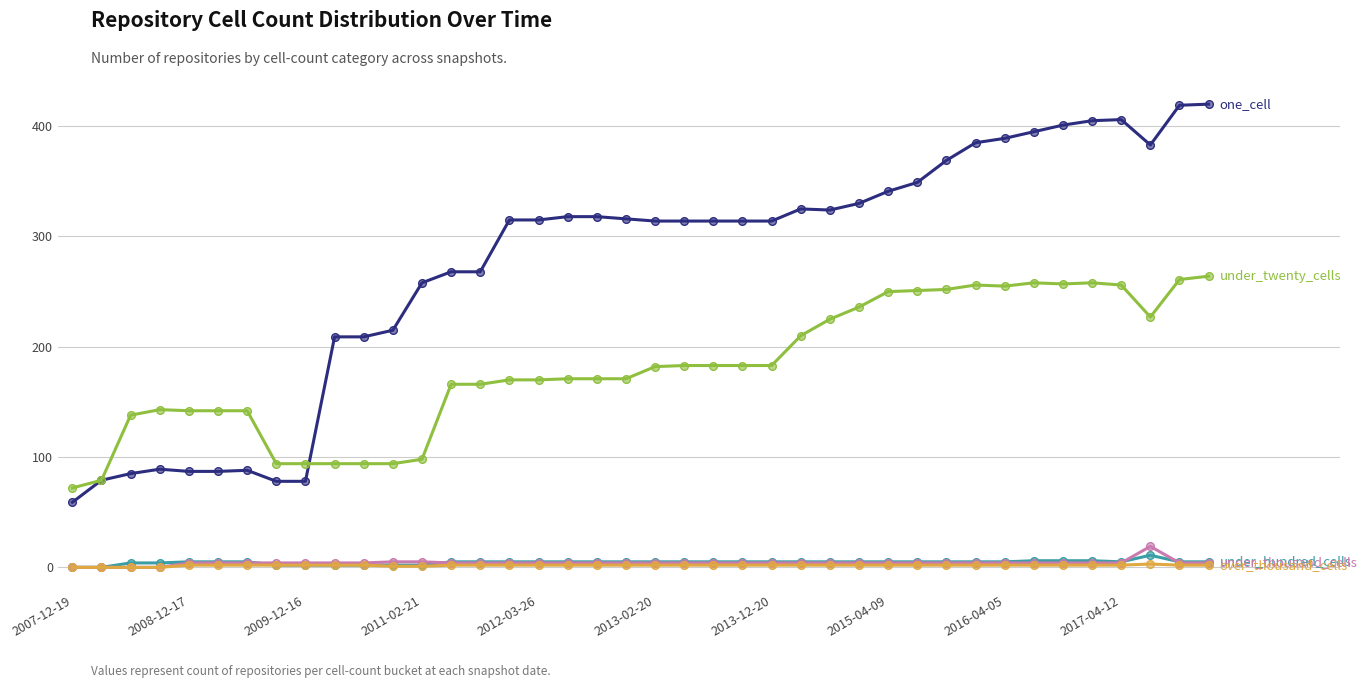

What is the maximum value shown in the chart?

420